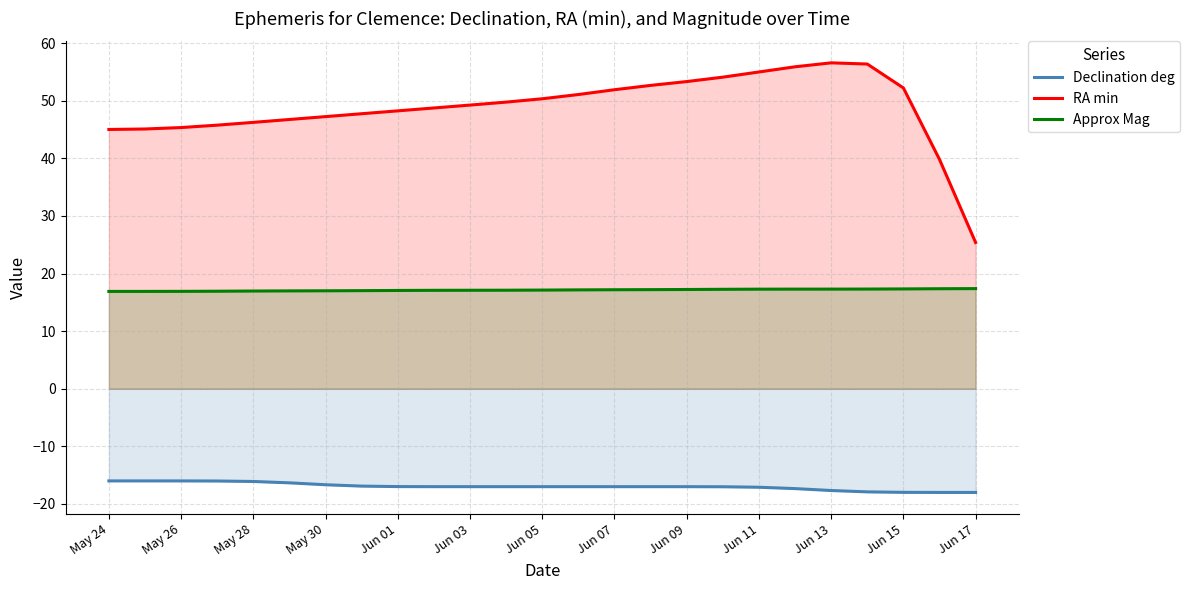

True or false: Declination deg and Approx Mag cross at least once.

False